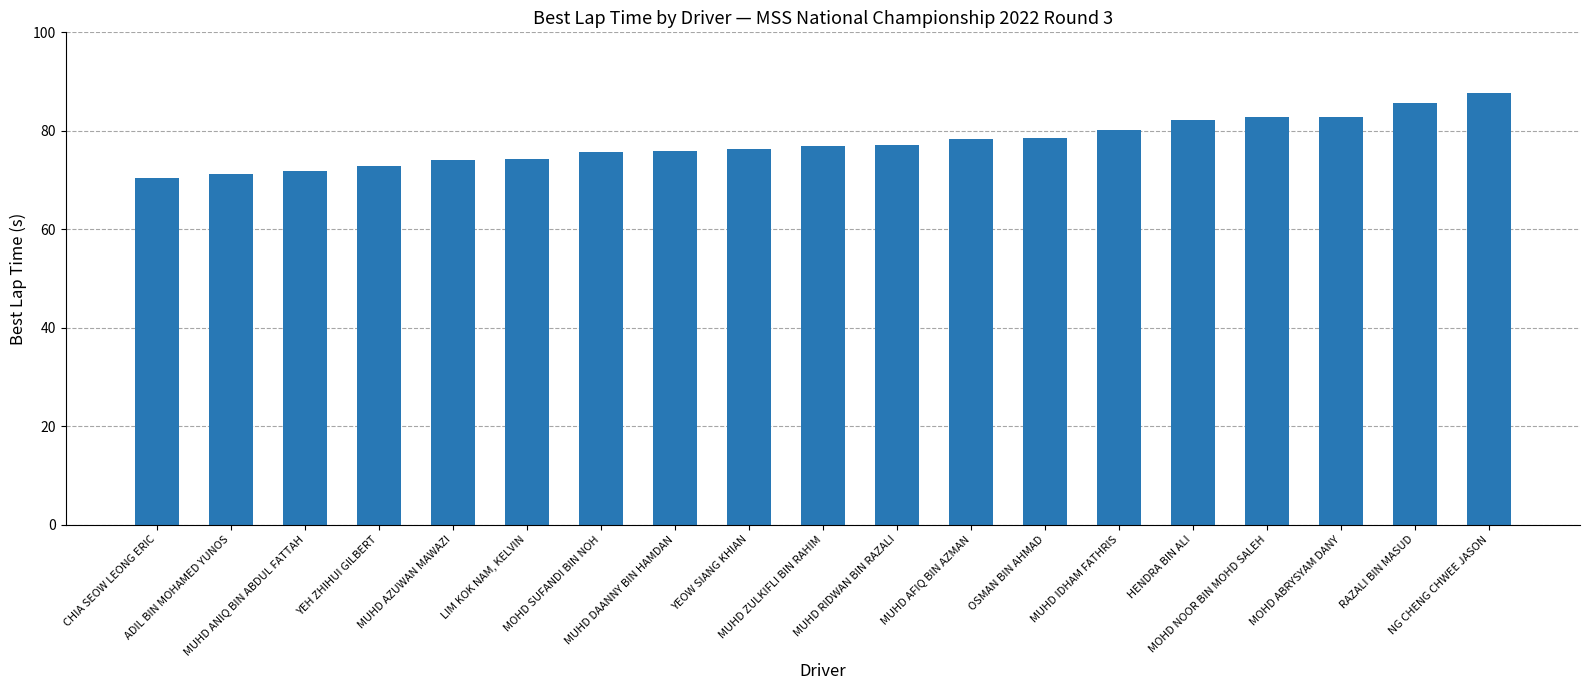

What is the smallest value displayed?

70.4